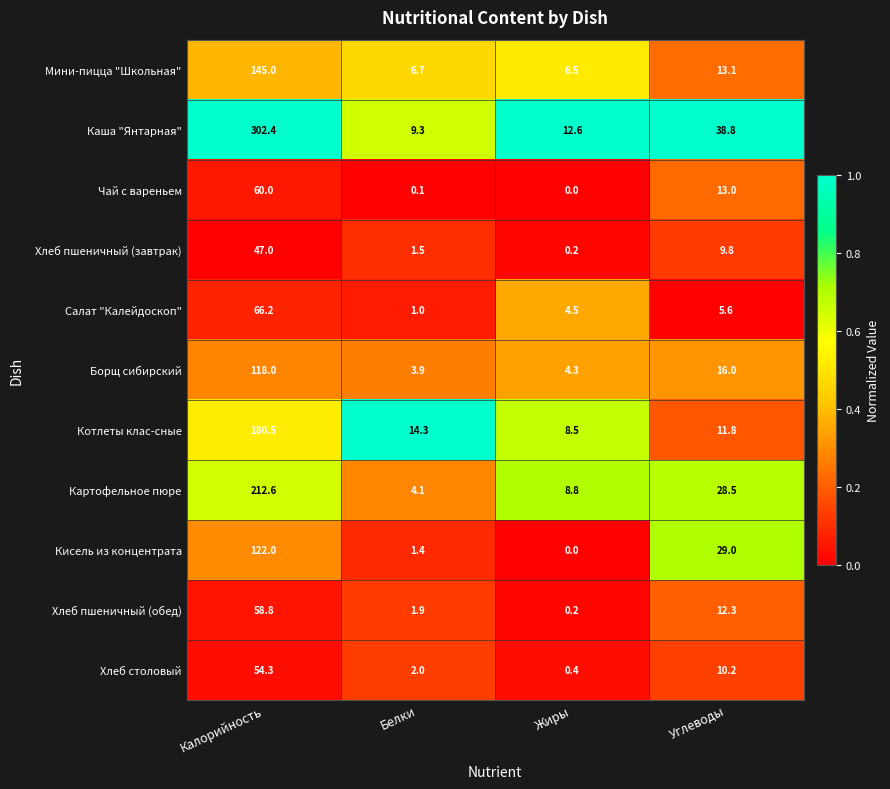

What value does the Кисель из концентрата series have at Углеводы?

29.0